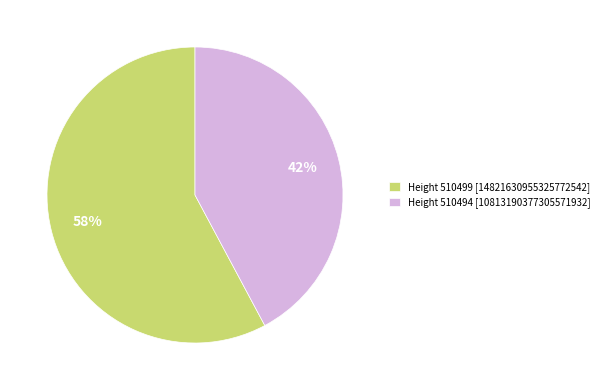

Which slice is the smallest?

Height 510494 [10813190377305571932]